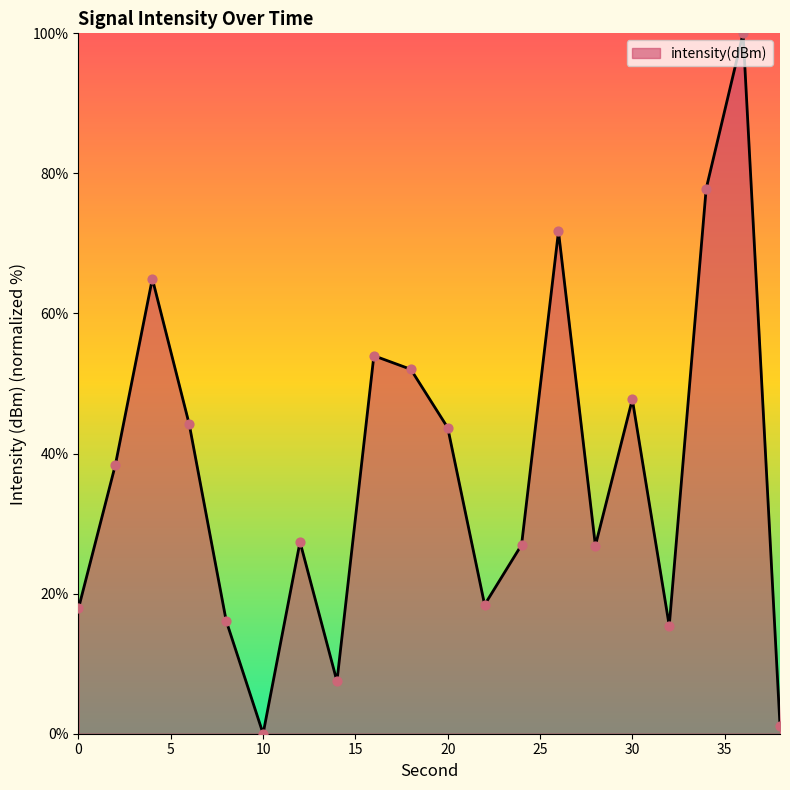

What is the greatest value displayed?

100.0